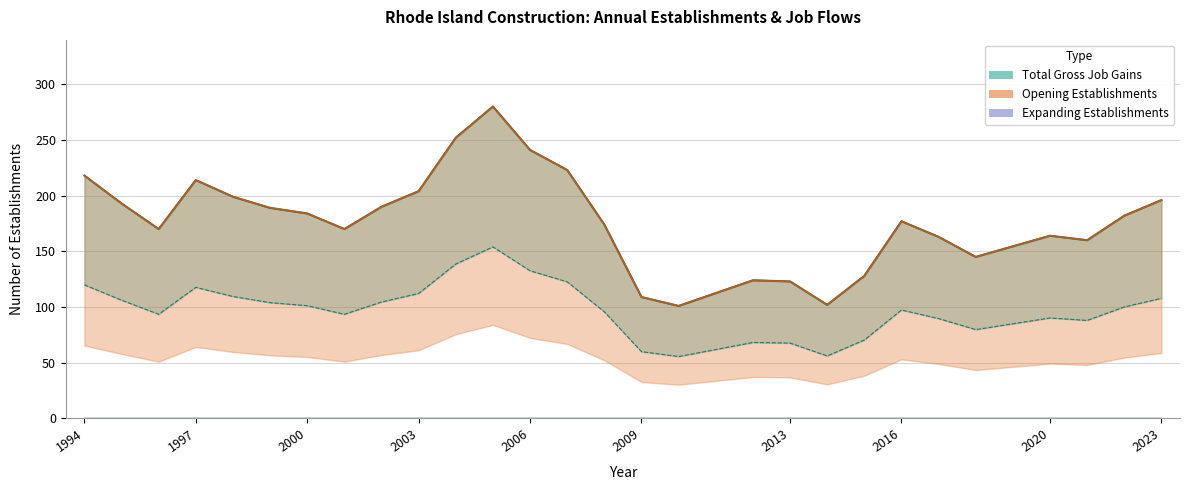

What is the minimum value for Opening Establishments?

55.6